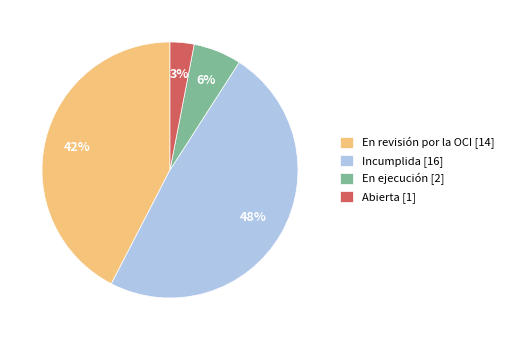

Rank the categories by value from lowest to highest.

Abierta, En ejecución, En revisión por la OCI, Incumplida